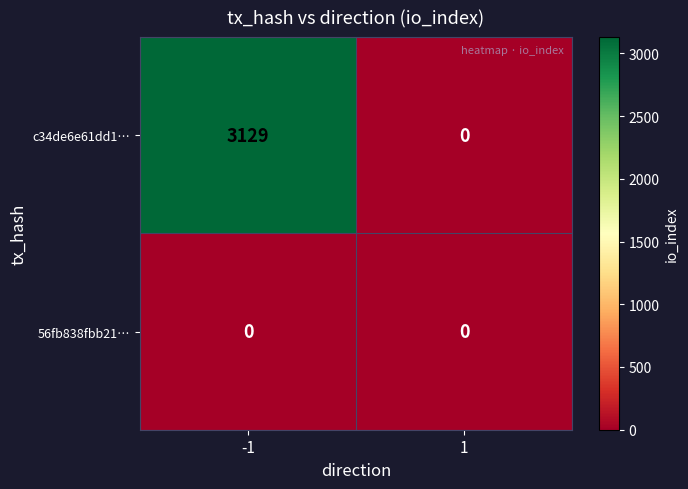

Reading right to left, list all the values displayed in this chart.

c34de6e61dd1…: 0	3129
56fb838fbb21…: 0	0